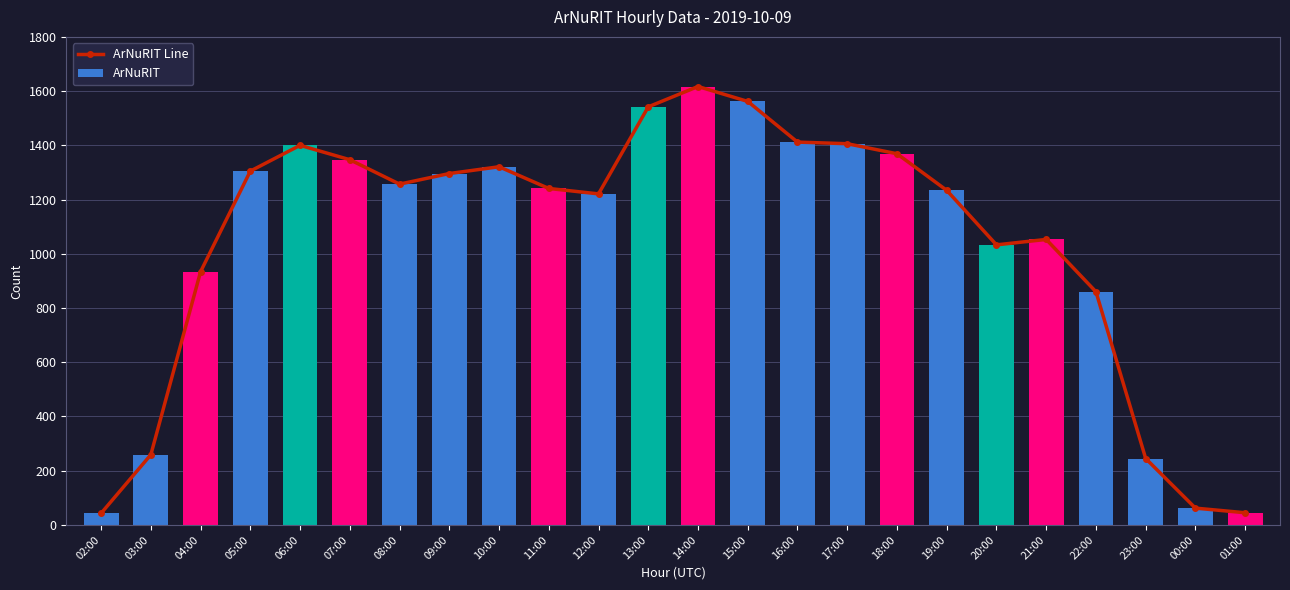

Between 02:00 and 23:00, which series saw the biggest shift?

ArNuRIT Line